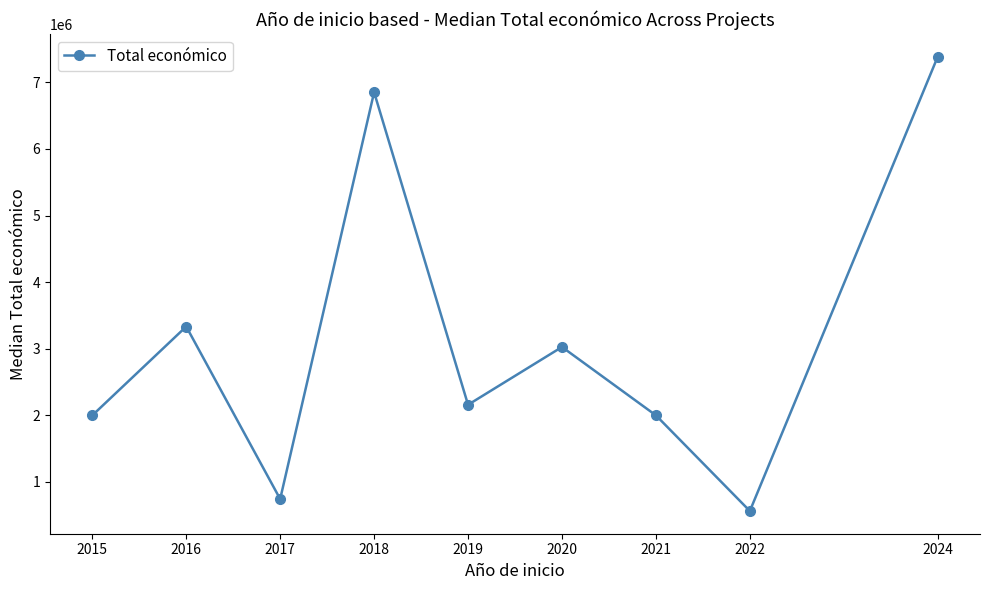

What is the value of the 2nd point from the left?

3333148.5